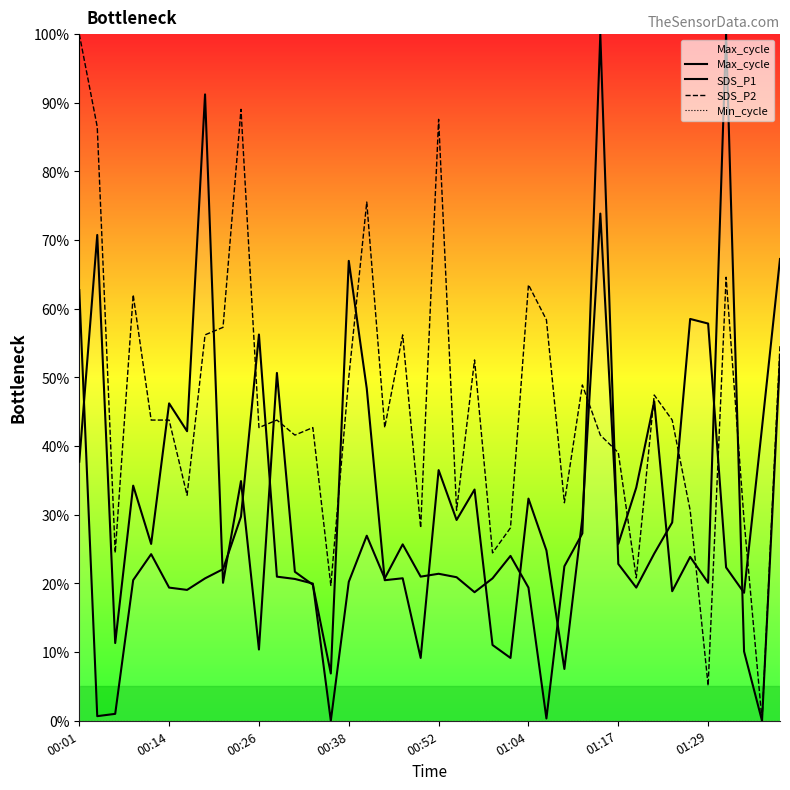

True or false: Min_cycle and SDS_P1 cross at least once.

False